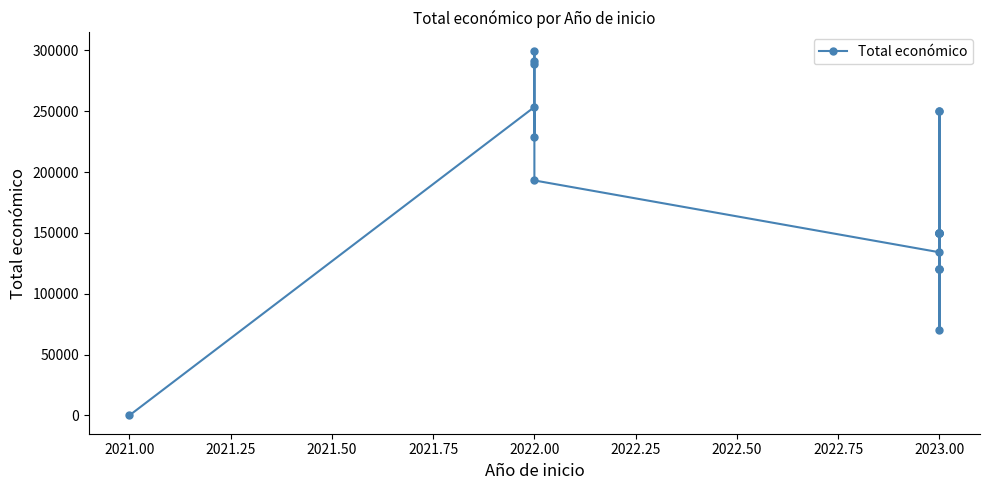

What is the sum of all values?

3519691